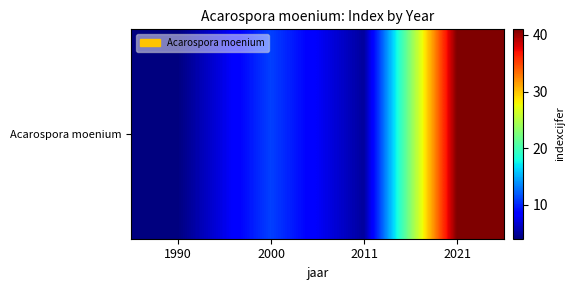

Rank the categories by value from lowest to highest.

1990, 2011, 2000, 2021